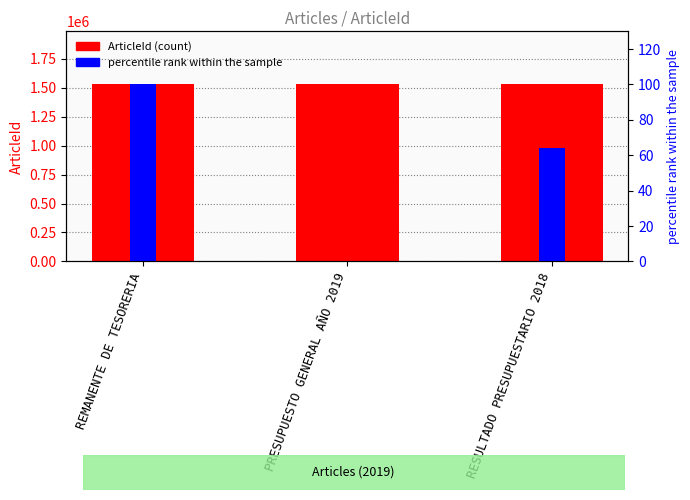

Where does the ArticleId series first go above 1527749?

REMANENTE DE TESORERIA